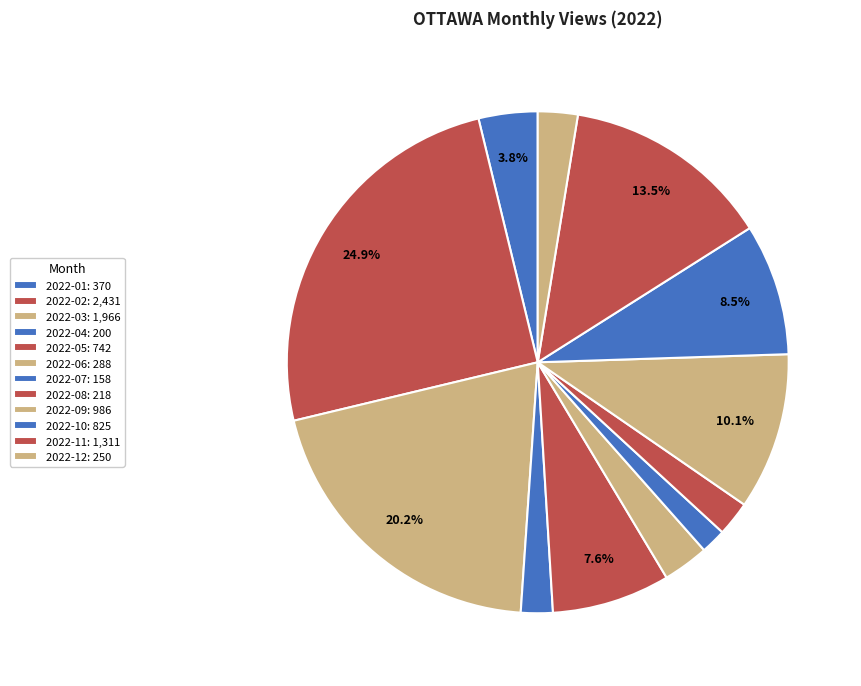

How many slices are in this pie chart?

12